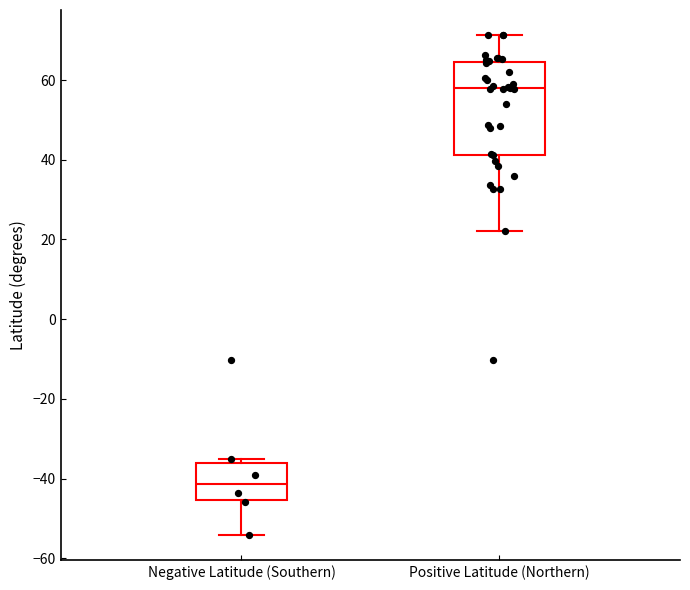

Reading left to right, transcribe this box plot: for each box, give where its median line is, the range the box spans, and where its two whiskers end, as read against the y-axis. The values are not printed on the chart, so give them approximately, as read against the axis.

Negative Latitude (Southern): median -42, box -46 to -36, whiskers -54 to -36 (just above the box's upper edge)
Positive Latitude (Northern): median 58, box 42 to 64, whiskers 22 to 72